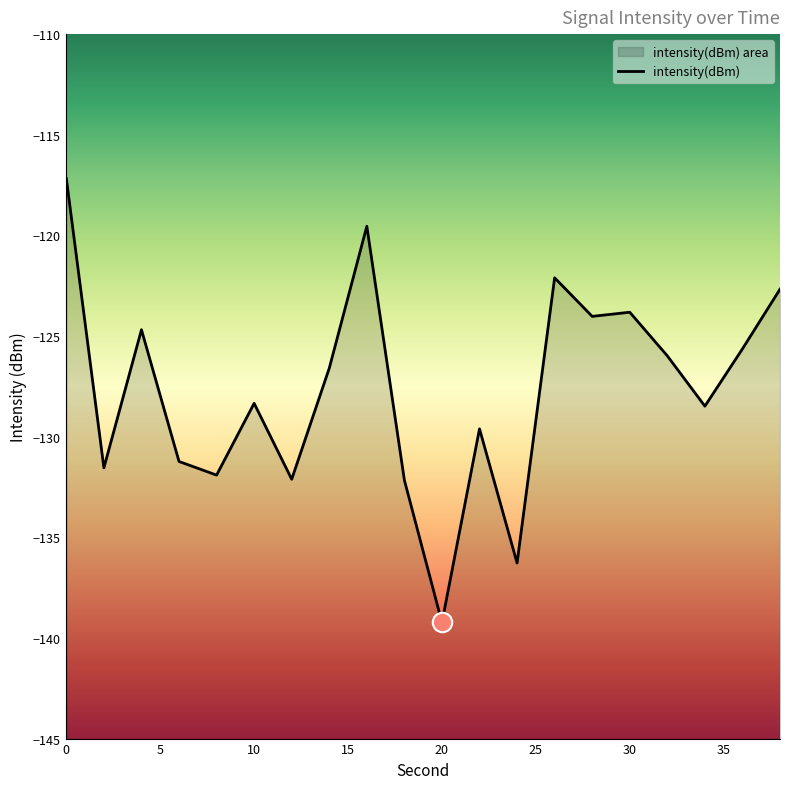

Does the chart display data point markers on the line(s)?

No